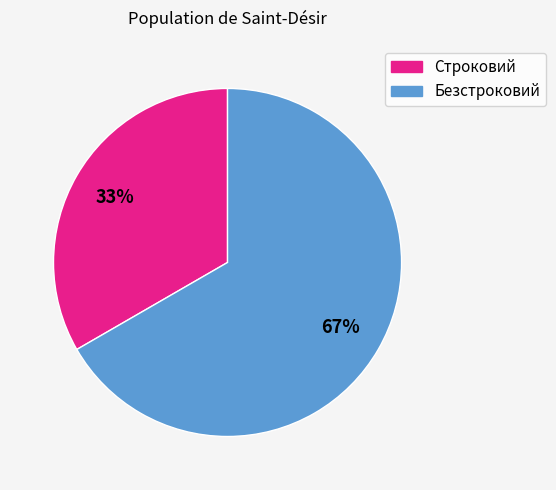

Which category has the biggest portion of the pie?

Безстроковий